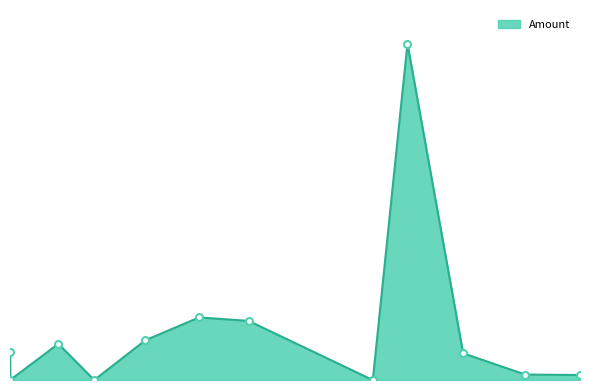

At which label is the value closest to 5?

2017-07-01 07:05:56